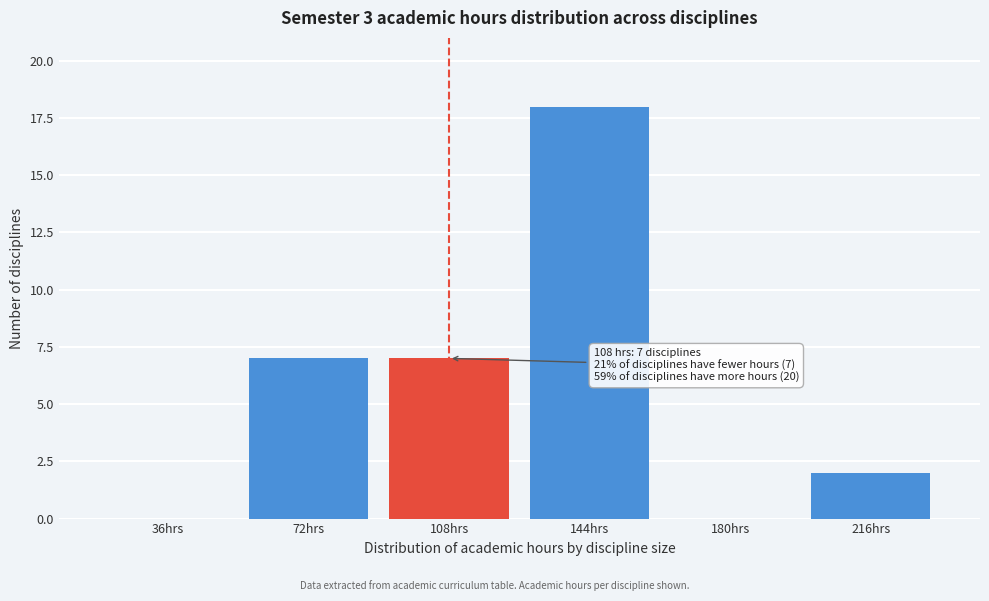

Reading right to left, what are all the values shown in this chart?

216hrs=2	180hrs=0	144hrs=18	108hrs=7	72hrs=7	36hrs=0